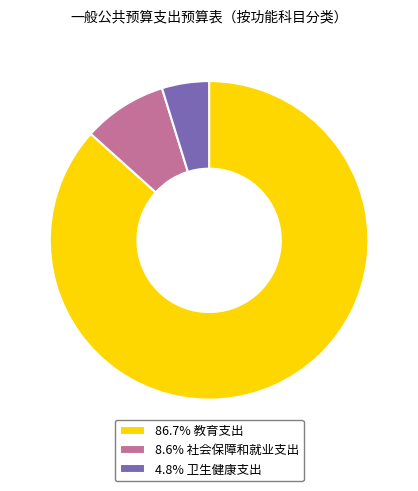

Do 86.7% 教育支出 and 4.8% 卫生健康支出 together represent more than half of the pie?

Yes